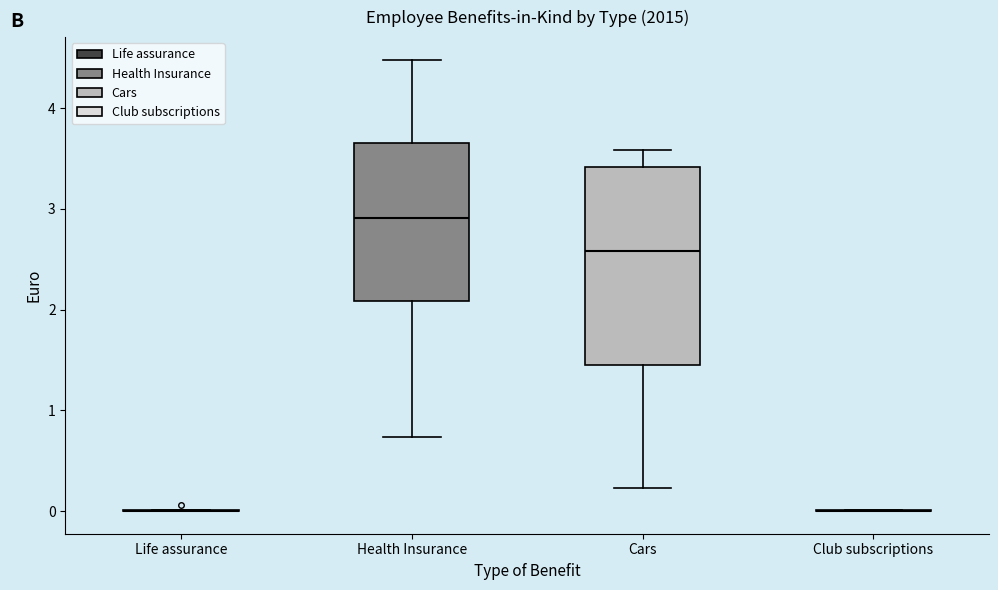

Reading left to right, read every box against the y-axis: the position of its median line, the range the box covers, and the ends of its whiskers. The values are not printed on the chart, so give them approximately, as read against the axis.

Life assurance: box collapsed to a line at 0.0, whiskers 0.0 to 0.0
Health Insurance: median 2.9, box 2.1 to 3.7, whiskers 0.7 to 4.5
Cars: median 2.6, box 1.4 to 3.4, whiskers 0.2 to 3.6
Club subscriptions: box collapsed to a line at 0.0, whiskers 0.0 to 0.0